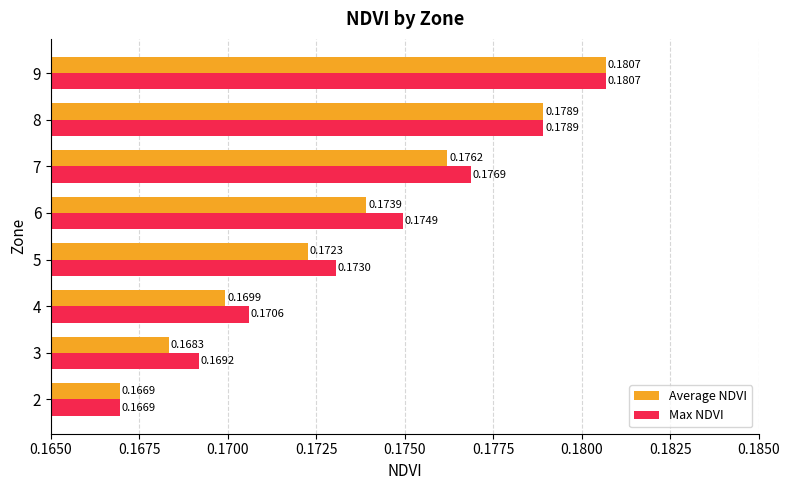

Which series has the largest total across all categories?

Max NDVI